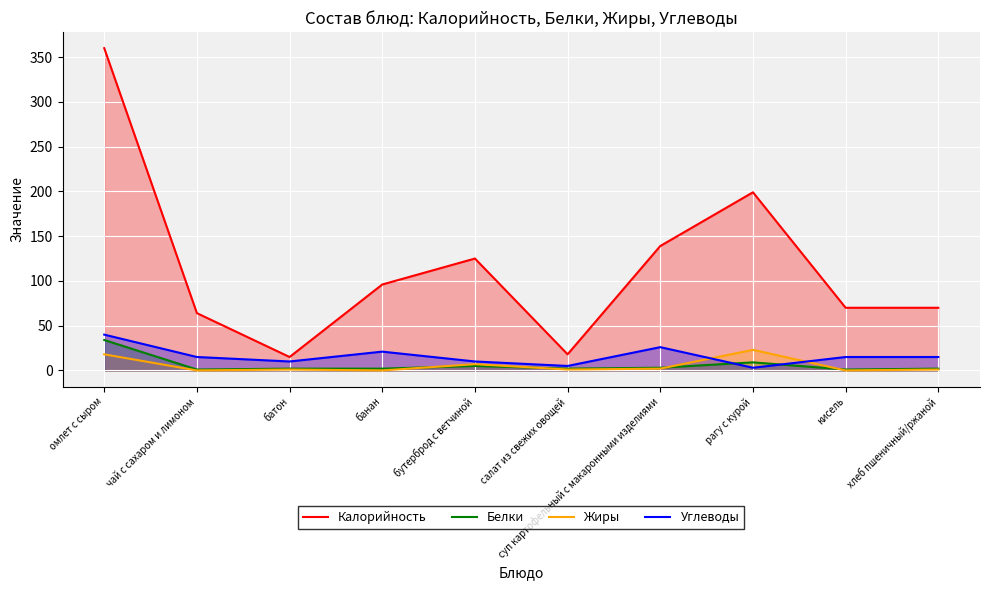

Which series has the widest spread of values?

Калорийность